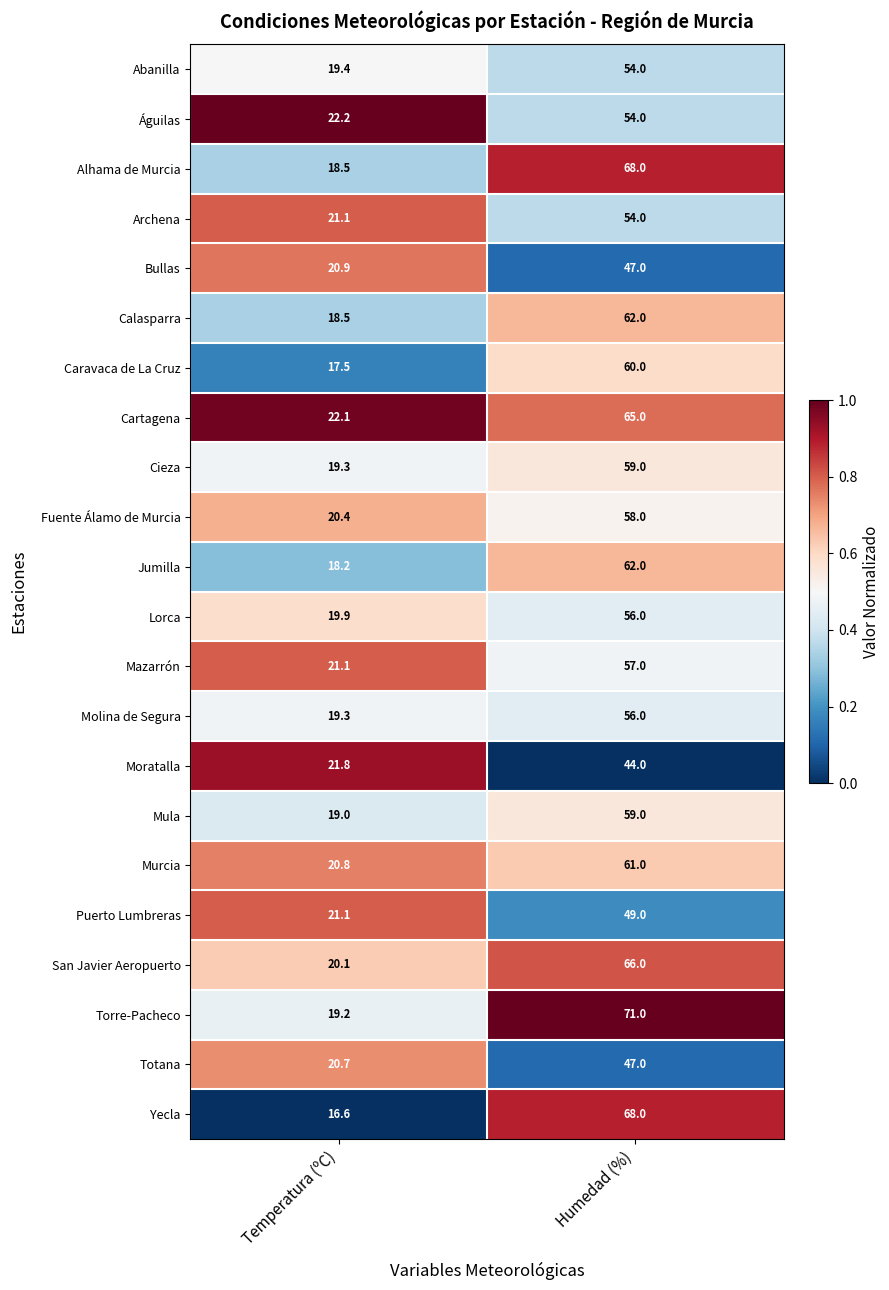

The value of Jumilla at Humedad (%) is 62.0. True or false?

True